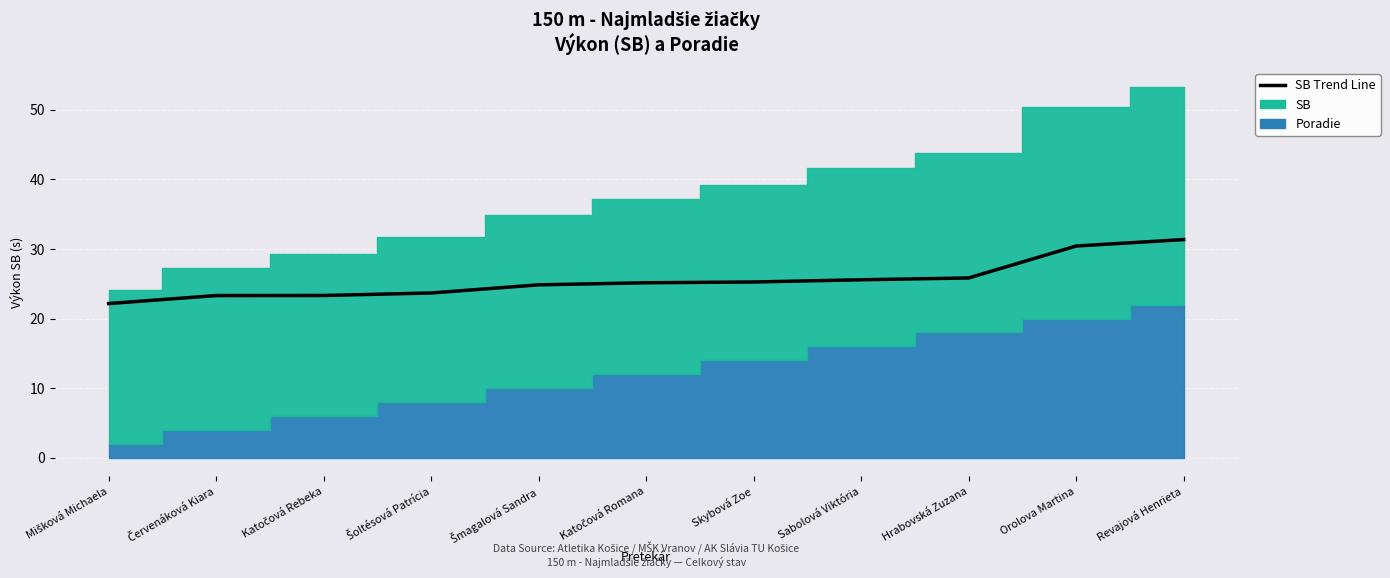

True or false: the data shows 14.6 at Červenáková Kiara.

False